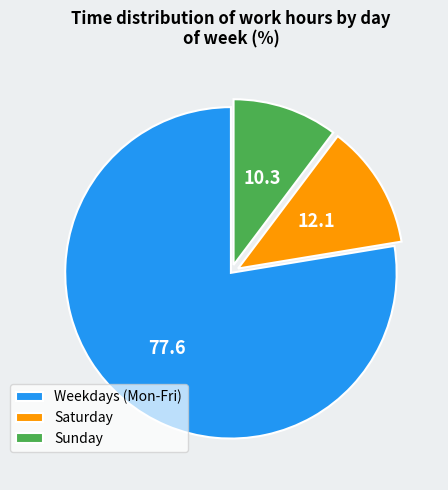

Is there a majority slice in this chart?

Yes